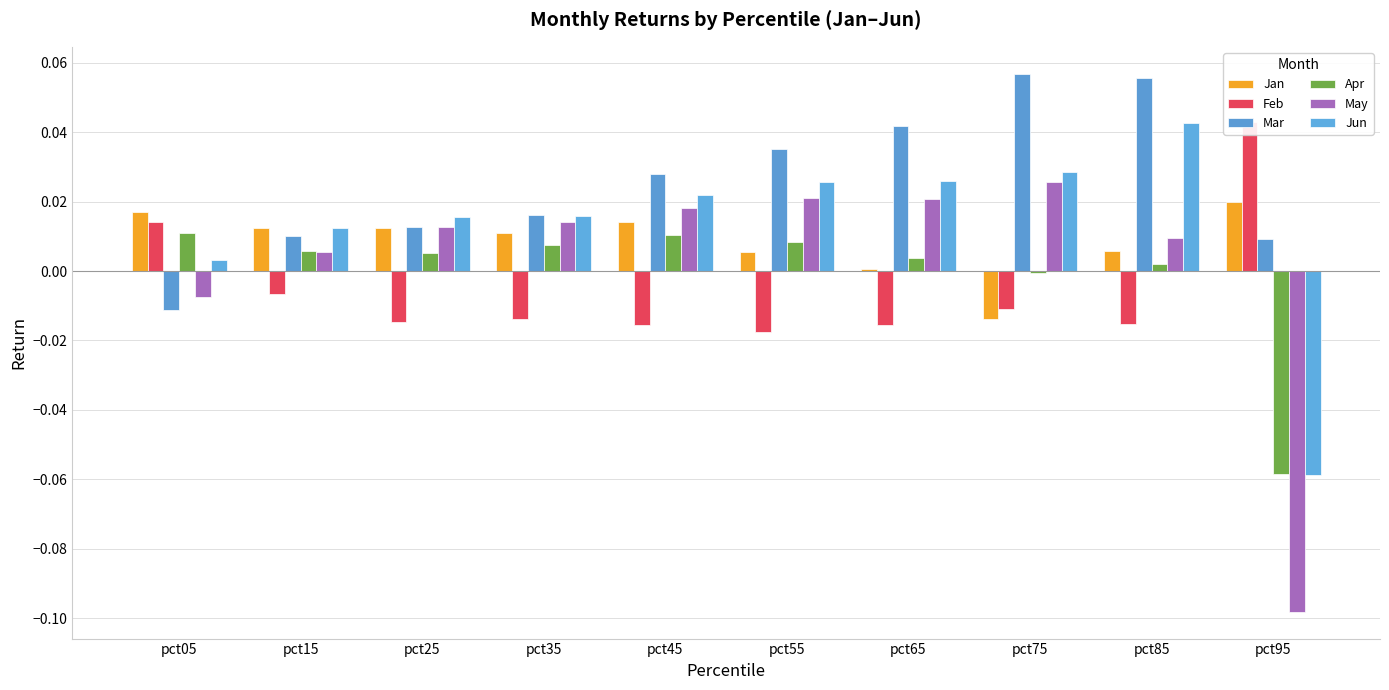

How many data points in Jan are above 0?

9